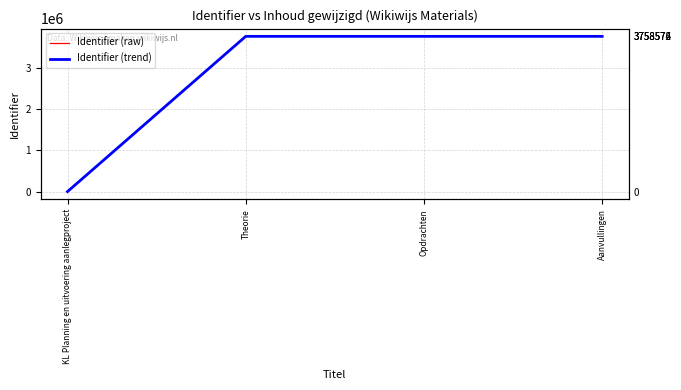

What is the difference between the maximum and minimum values in the Identifier (raw) series?

3758576